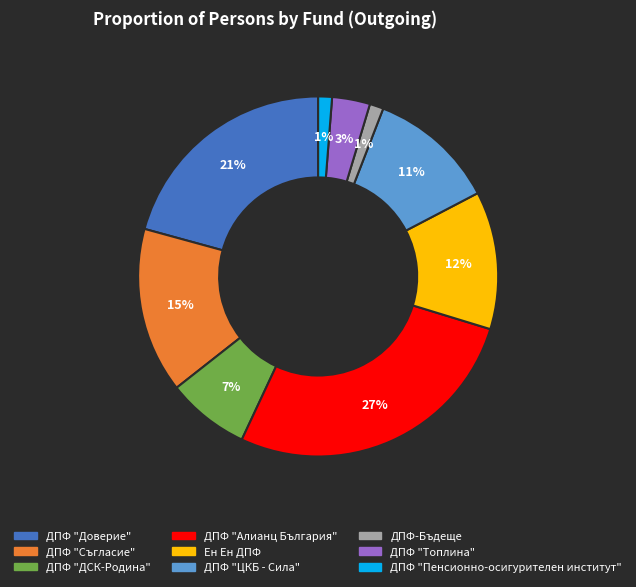

How many segments does this pie chart have?

9